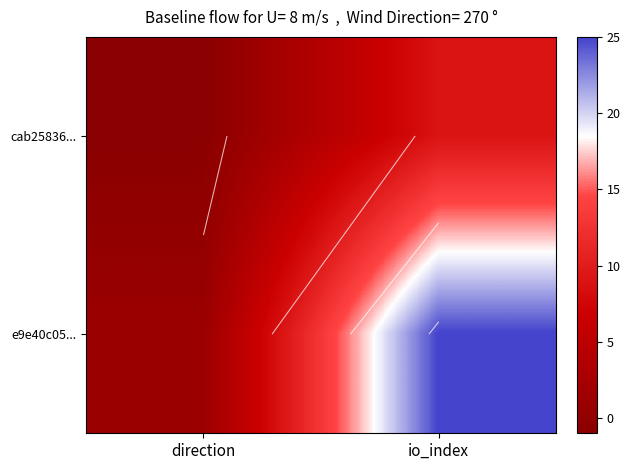

Where is e9e40c05... nearest to the value 13?

direction